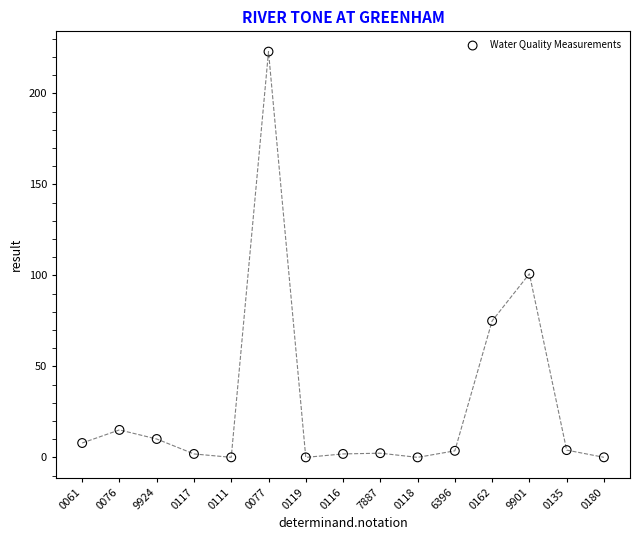

What is the range of Y values (max minus min)?

223.0